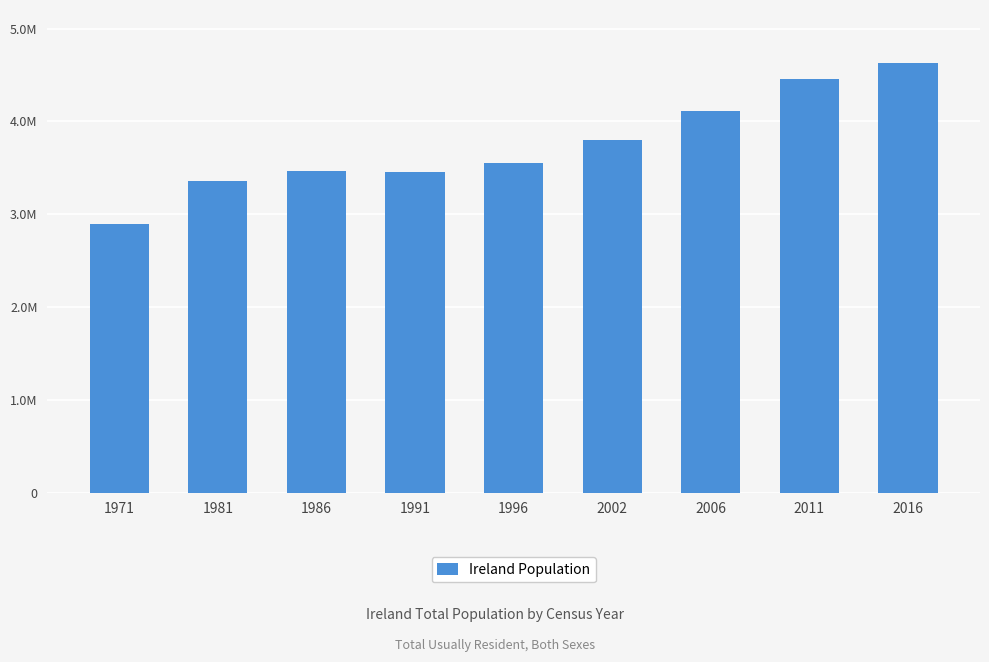

Reading left to right, what are all the values shown in this chart?

2893172	3353739	3463597	3449584	3548001	3804355	4111333	4453276	4628081